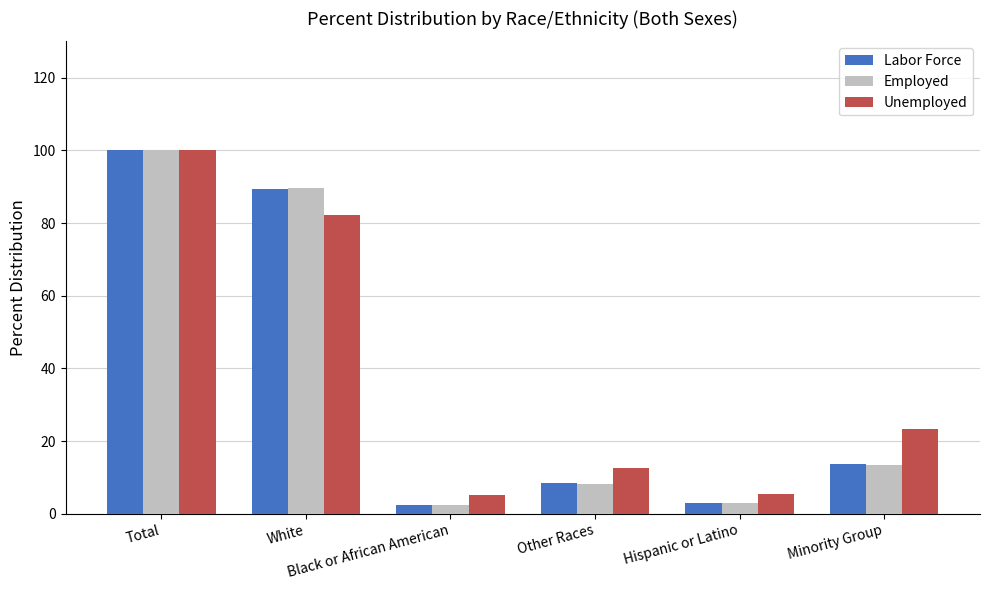

What are all the series names shown in the legend?

Labor Force, Employed, Unemployed